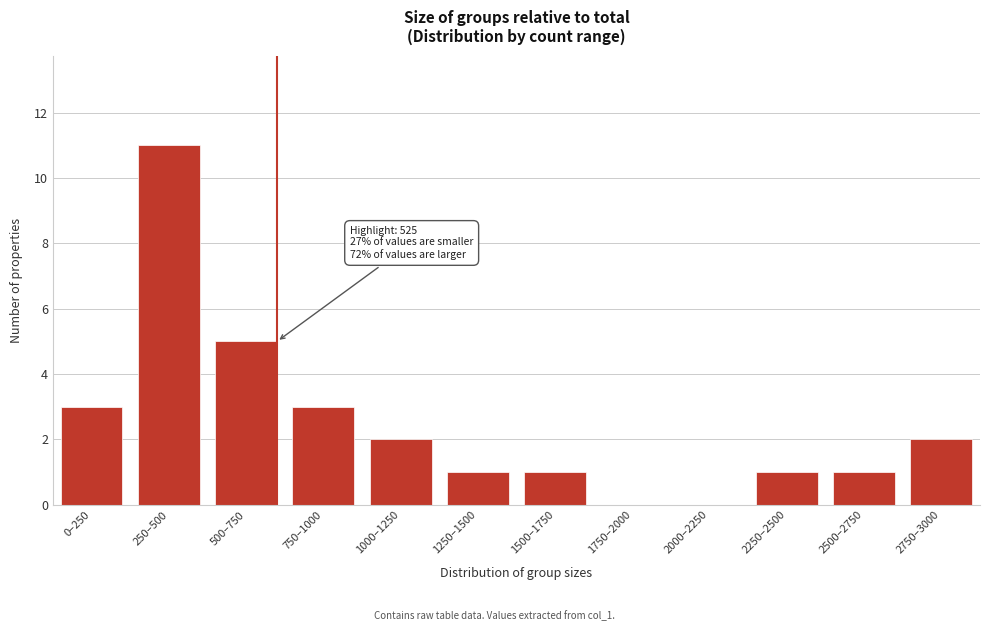

Reading left to right, extract all data points from this chart.

0–250=3	250–500=11	500–750=5	750–1000=3	1000–1250=2	1250–1500=1	1500–1750=1	1750–2000=0	2000–2250=0	2250–2500=1	2500–2750=1	2750–3000=2